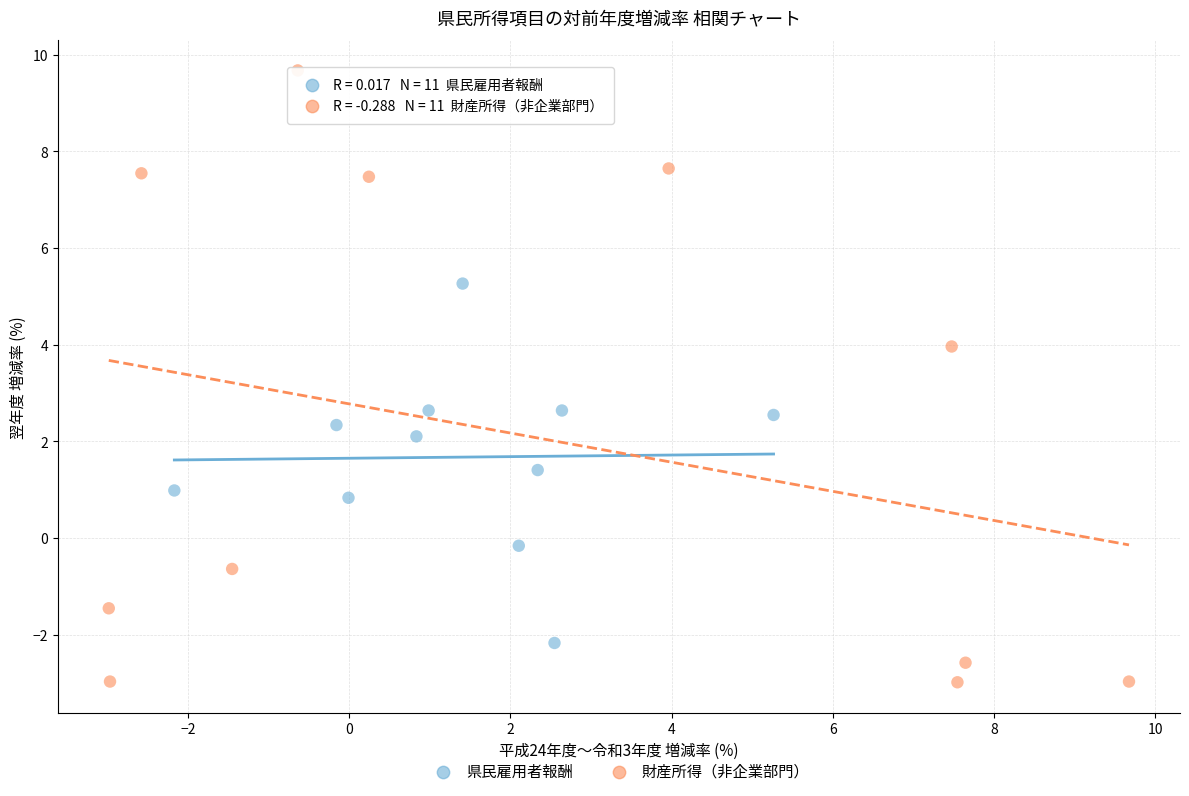

Which series reaches the minimum Y coordinate?

財産所得（非企業部門）